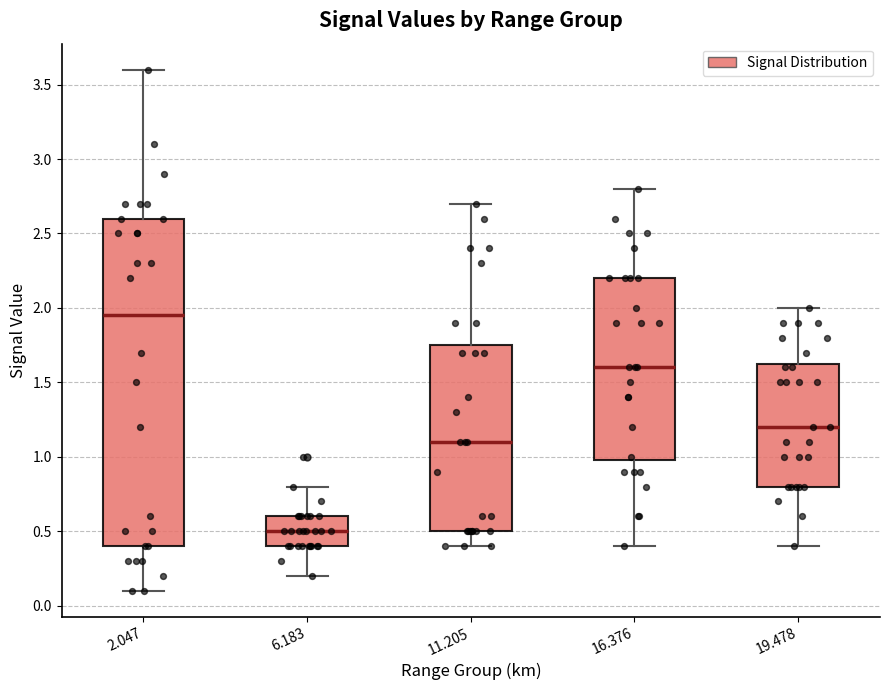

Where is the upper edge of the box at x = 16.376 on the y-axis? The values are not printed on the chart, so give them approximately, as read against the axis.

2.20